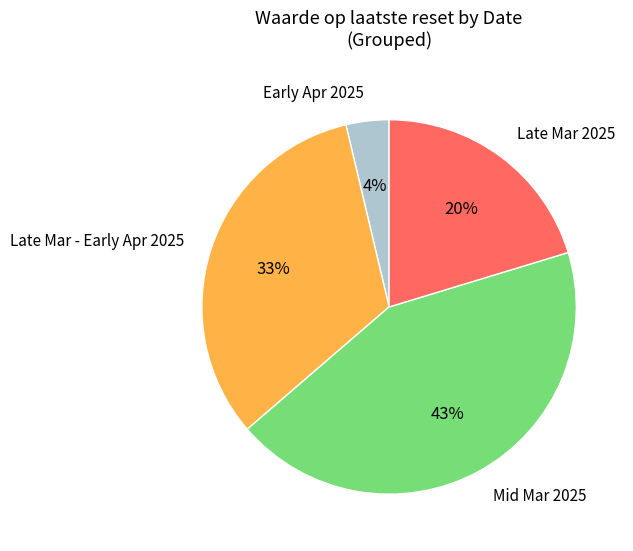

The Late Mar 2025 slice represents 7% of the pie. True or false?

False